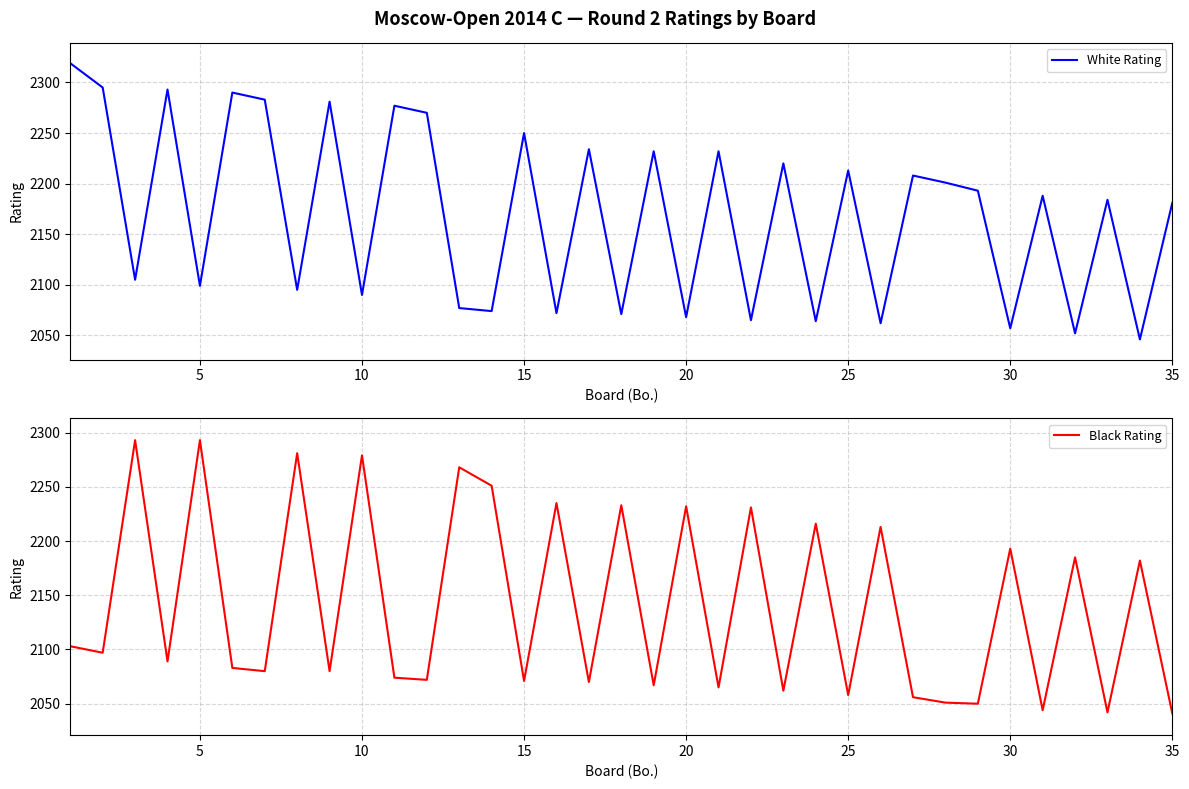

What is the lowest value of the Black Rating series?

2041